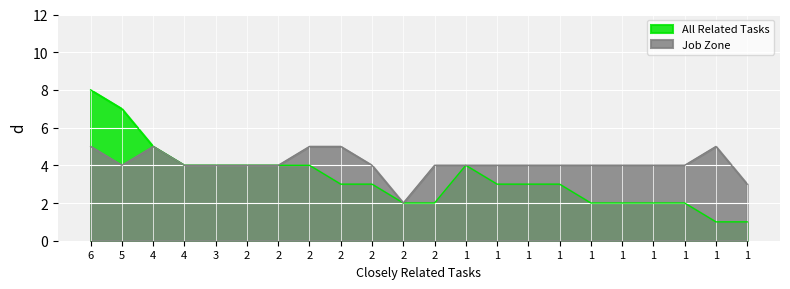

What is the difference between the maximum and minimum values in the All Related Tasks series?

7